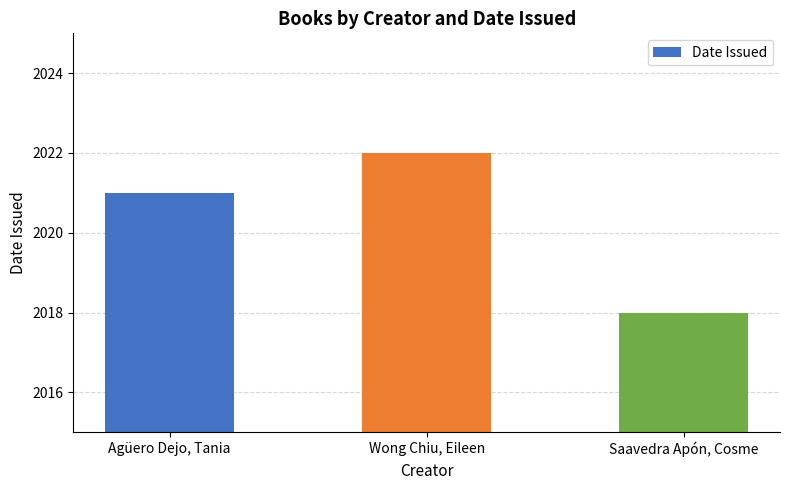

At which label is the value closest to 2020?

Agüero Dejo, Tania